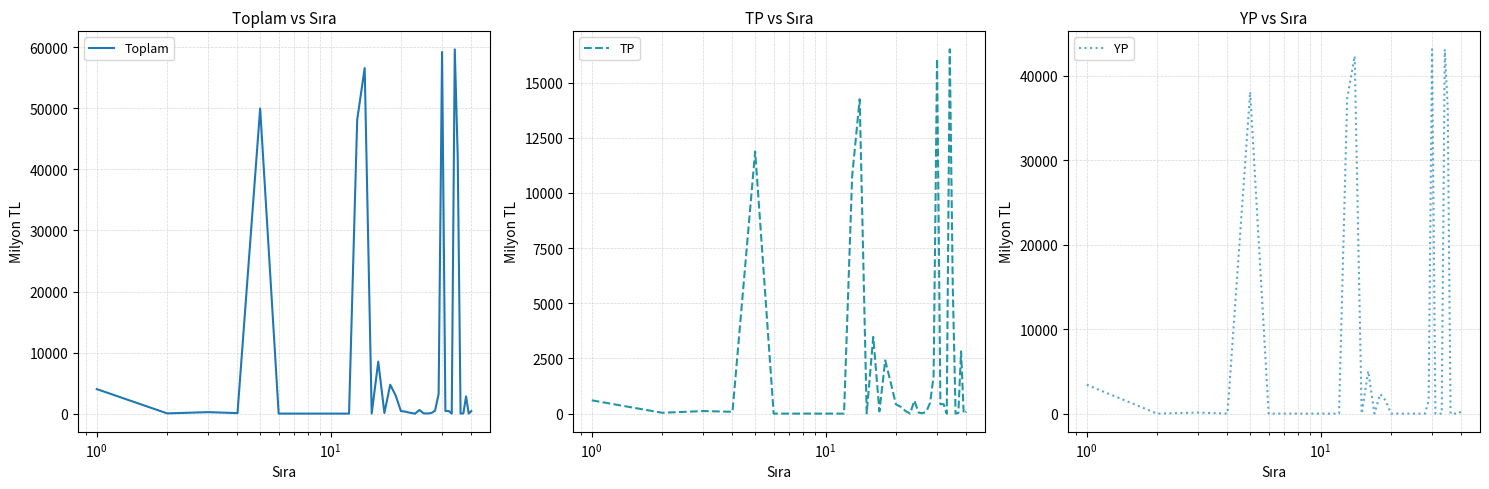

Is it true that YP equals 62210 at $\mathdefault{10^{2}}$?

False